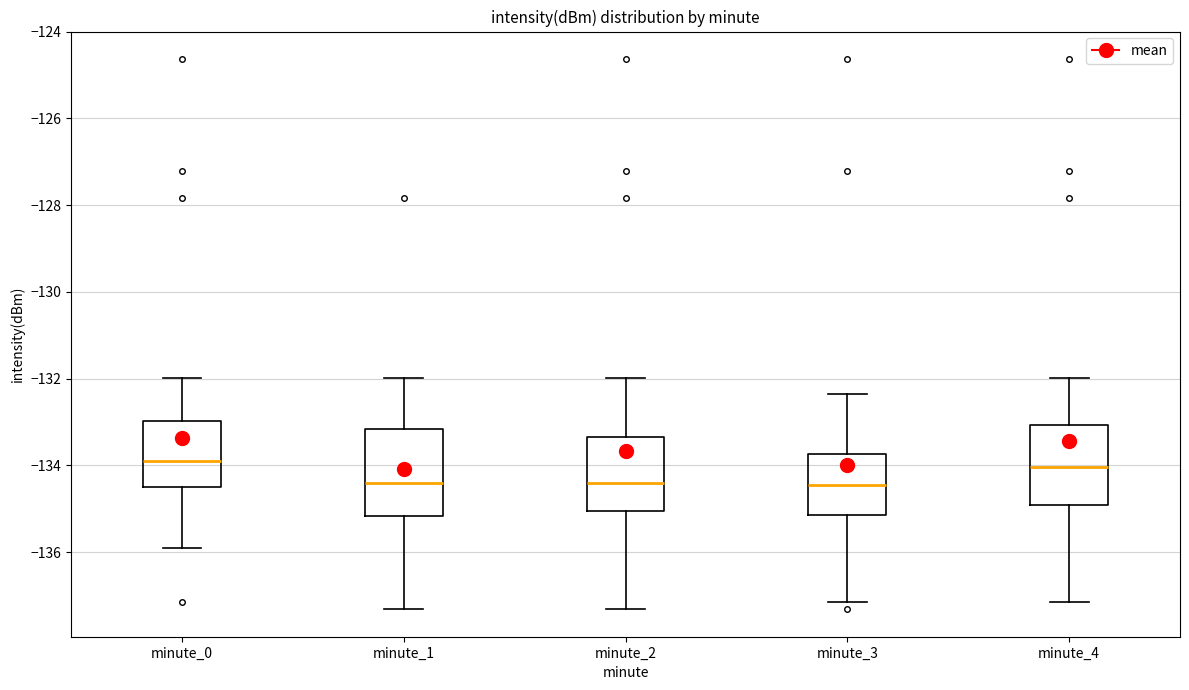

Reading left to right, read every box against the y-axis: the position of its median line, the range the box covers, and the ends of its whiskers. The values are not printed on the chart, so give them approximately, as read against the axis.

minute_0: median -134.0, box -134.4 to -133.0, whiskers -135.8 to -132.0
minute_1: median -134.4, box -135.2 to -133.2, whiskers -137.4 to -132.0
minute_2: median -134.4, box -135.0 to -133.4, whiskers -137.4 to -132.0
minute_3: median -134.4, box -135.2 to -133.8, whiskers -137.2 to -132.4
minute_4: median -134.0, box -135.0 to -133.0, whiskers -137.2 to -132.0